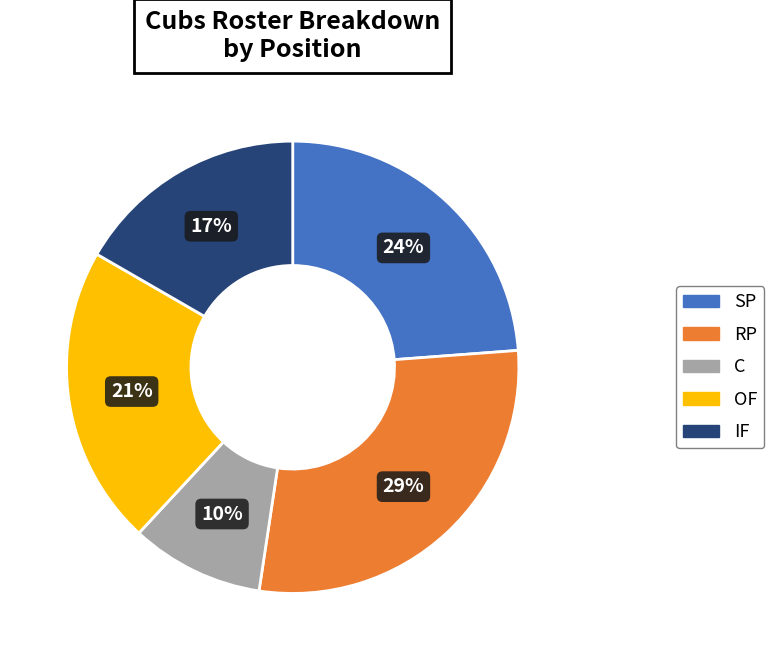

To the nearest percent, what is the difference between the largest and smallest slice percentages?

19%